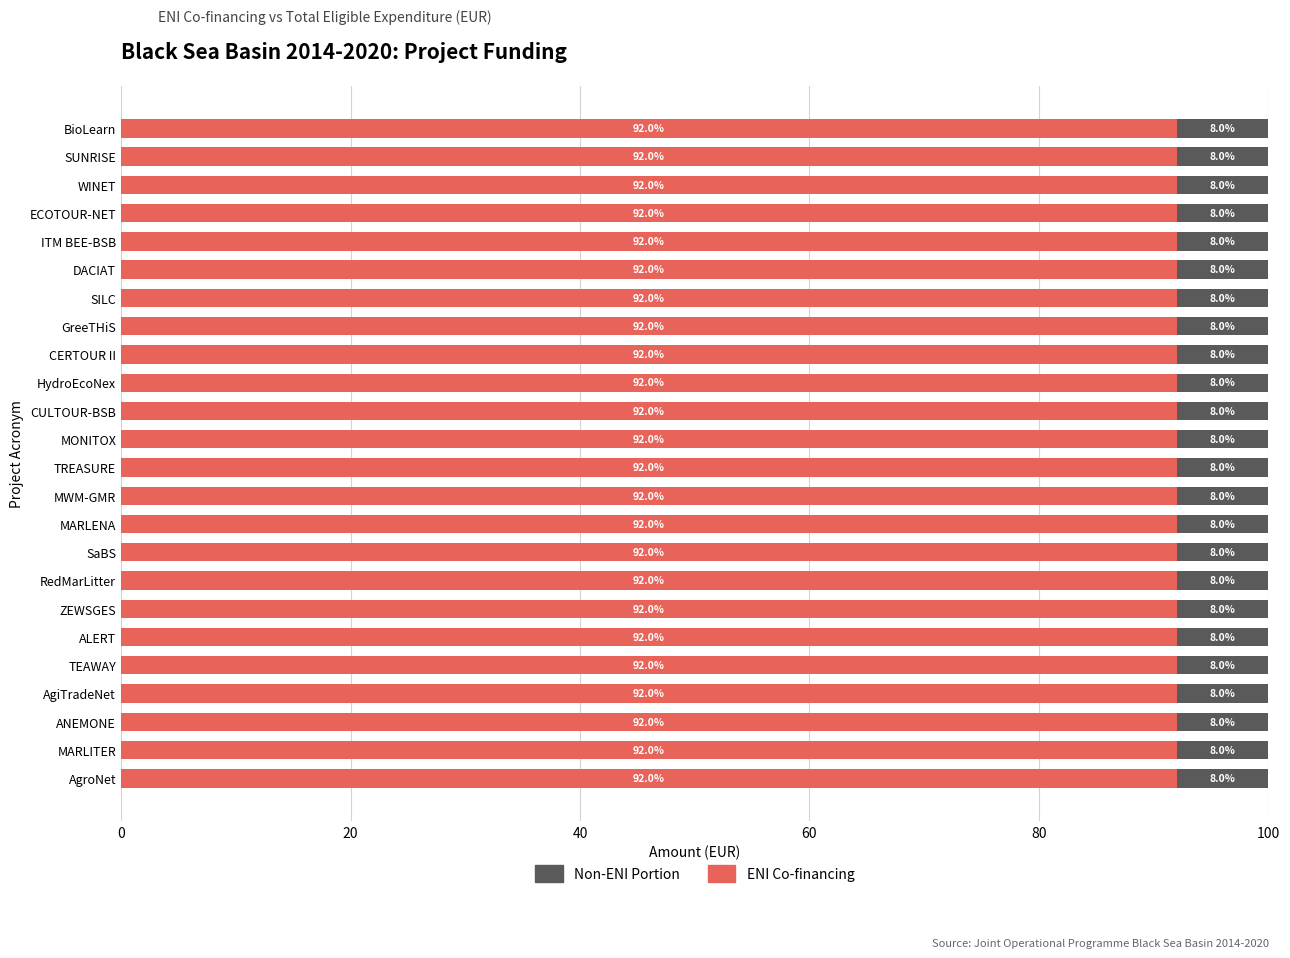

What are all the series names shown in the legend?

Non-ENI Portion, ENI Co-financing